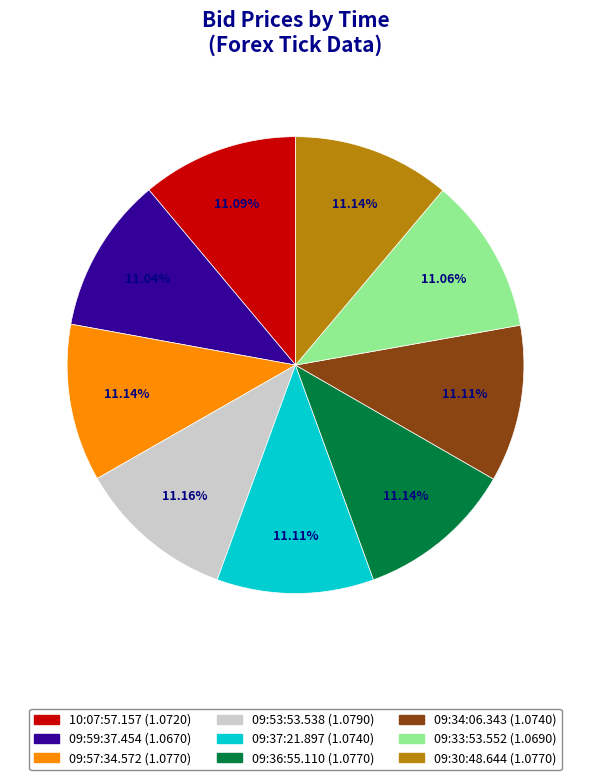

What is the ratio of the value at 09:30:48.644 to the value at 10:07:57.157?

1.0